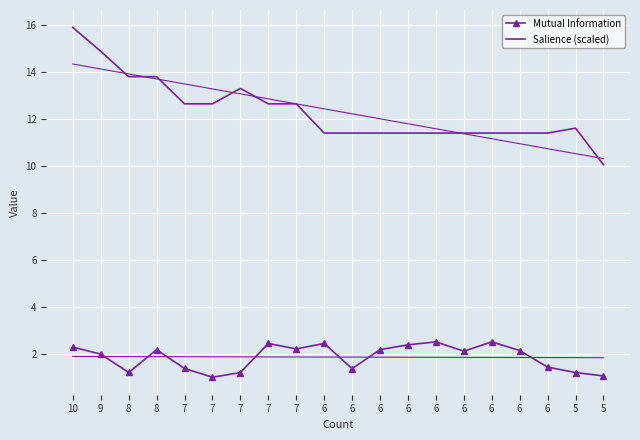

Which has a higher value, 6 or 6?

6